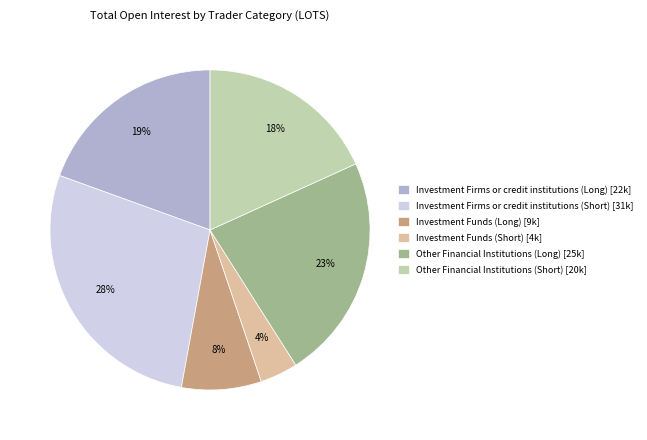

Combined, do Investment Firms or credit institutions (Short) [31k] and Investment Funds (Long) [9k] account for over 50%?

No